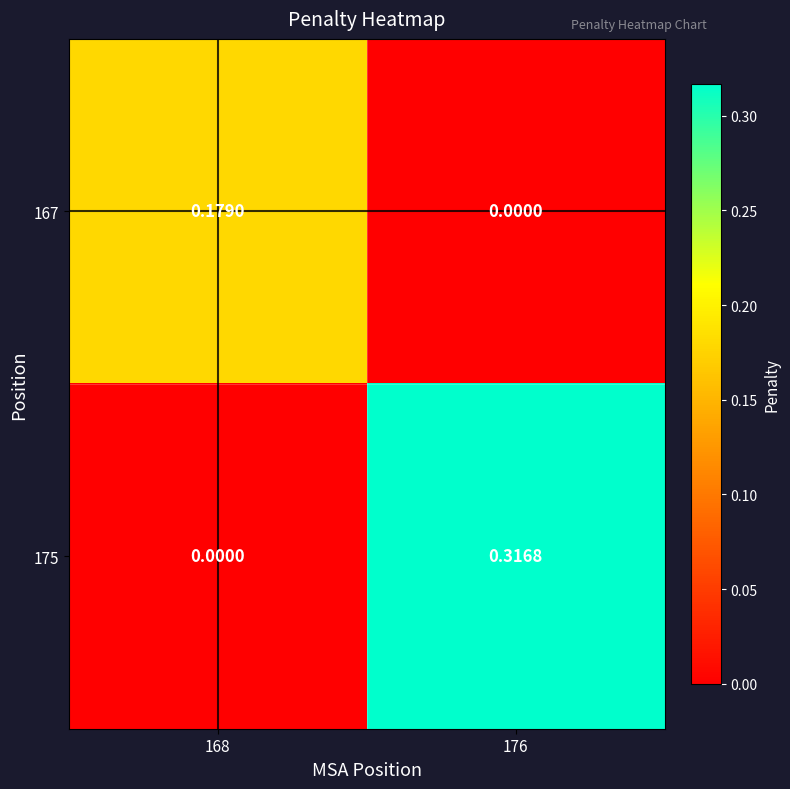

How many values in the 167 series exceed 0?

1